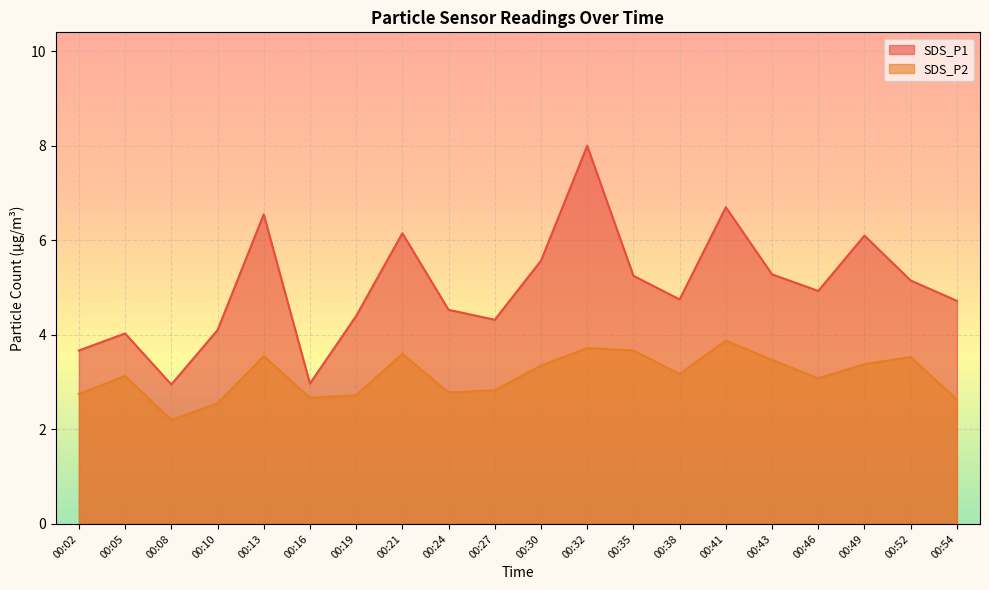

Reading left to right, transcribe all the data shown in this chart.

SDS_P1: 00:02=3.7	00:05=4.0	00:08=3.0	00:10=4.1	00:13=6.5	00:16=3.0	00:19=4.4	00:21=6.2	00:24=4.5	00:27=4.3	00:30=5.6	00:32=8.0	00:35=5.2	00:38=4.8	00:41=6.7	00:43=5.3	00:46=4.9	00:49=6.1	00:52=5.2	00:54=4.7
SDS_P2: 00:02=2.8	00:05=3.1	00:08=2.2	00:10=2.5	00:13=3.5	00:16=2.7	00:19=2.7	00:21=3.6	00:24=2.8	00:27=2.8	00:30=3.4	00:32=3.7	00:35=3.7	00:38=3.2	00:41=3.9	00:43=3.5	00:46=3.1	00:49=3.4	00:52=3.5	00:54=2.6